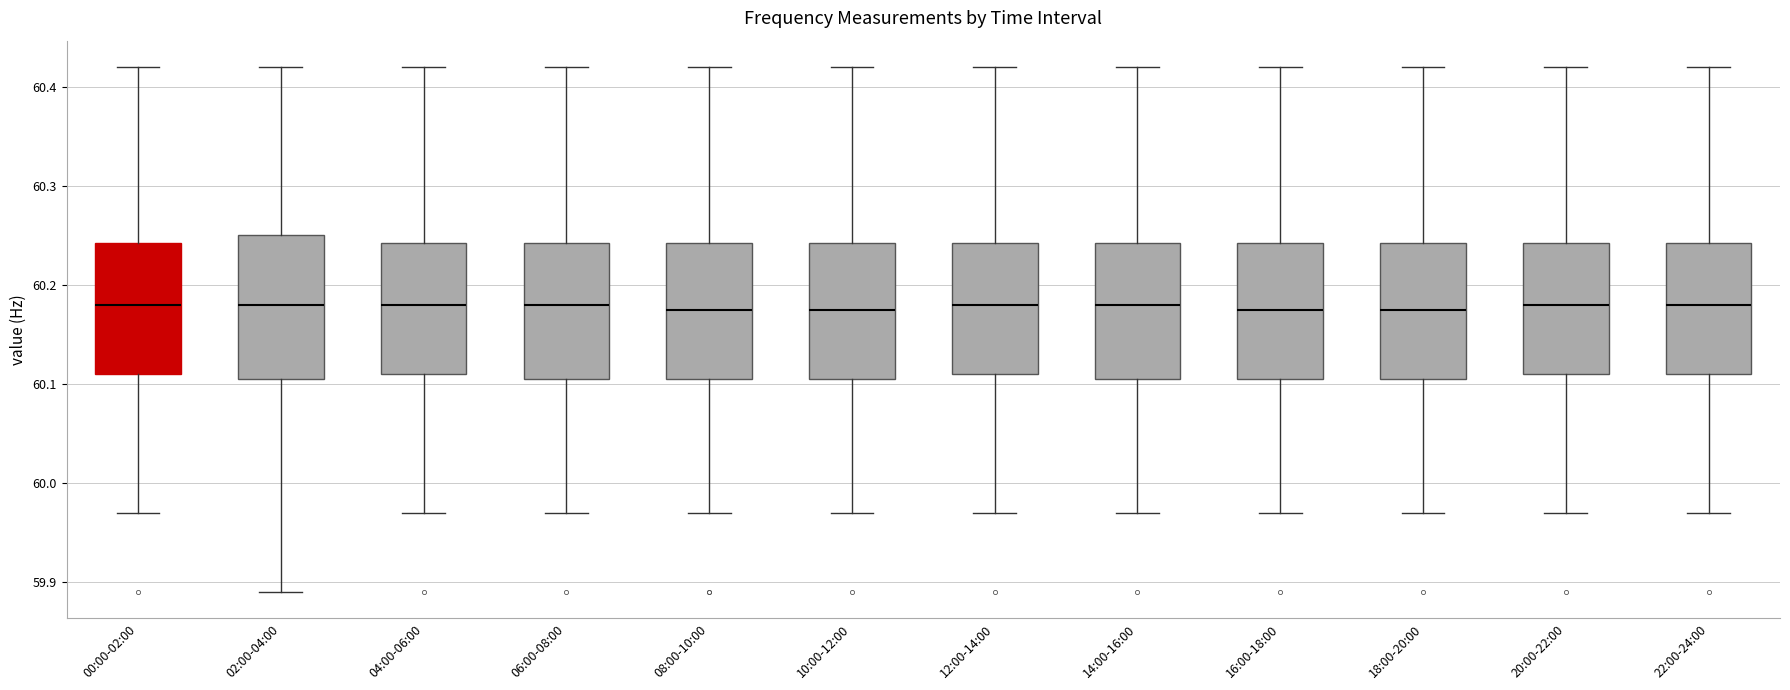

Where is the upper edge of the box for 08:00-10:00 on the y-axis? The values are not printed on the chart, so give them approximately, as read against the axis.

60.24